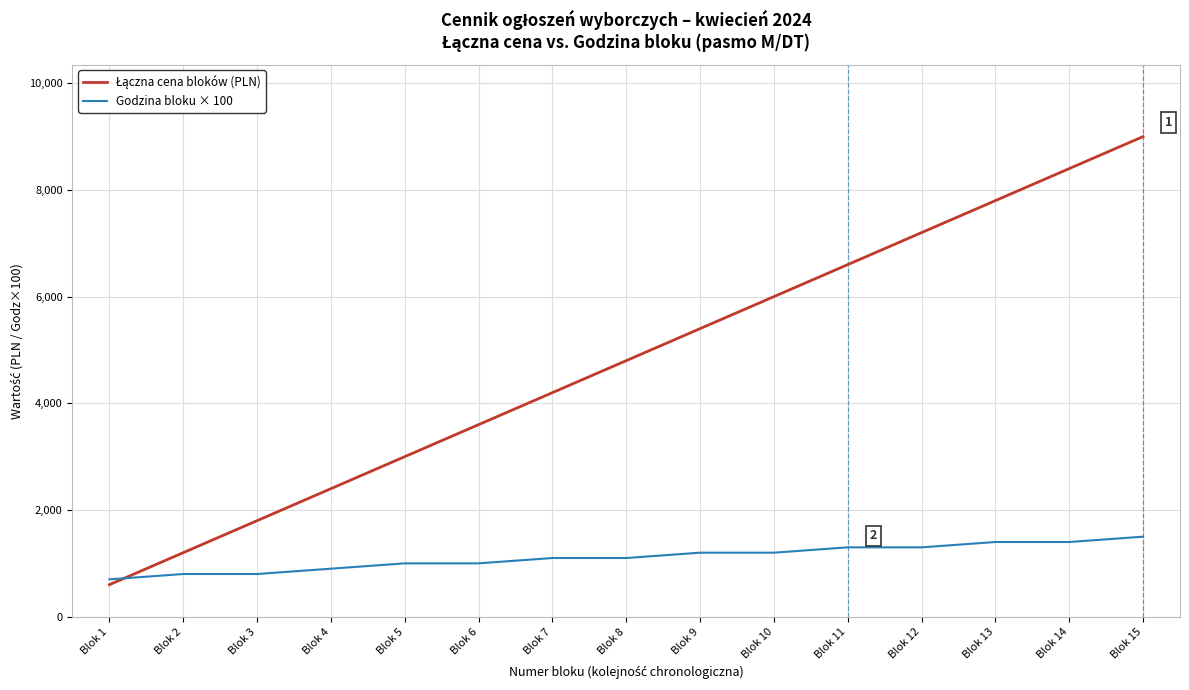

What is the total value across all series at Blok 9?

6600